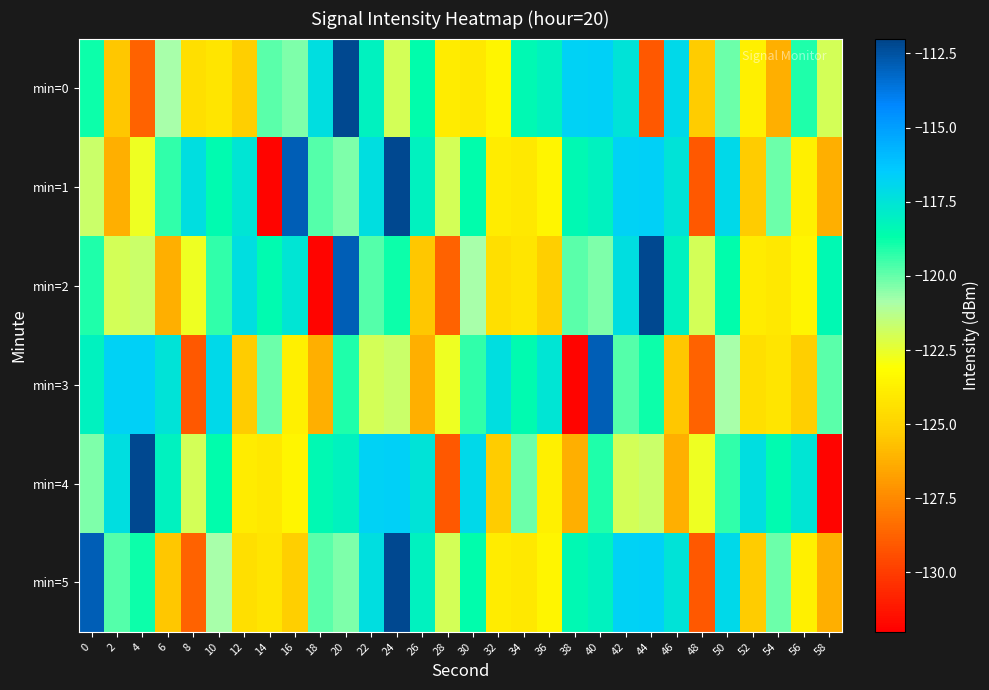

At which category is the sum across all series the highest?

20